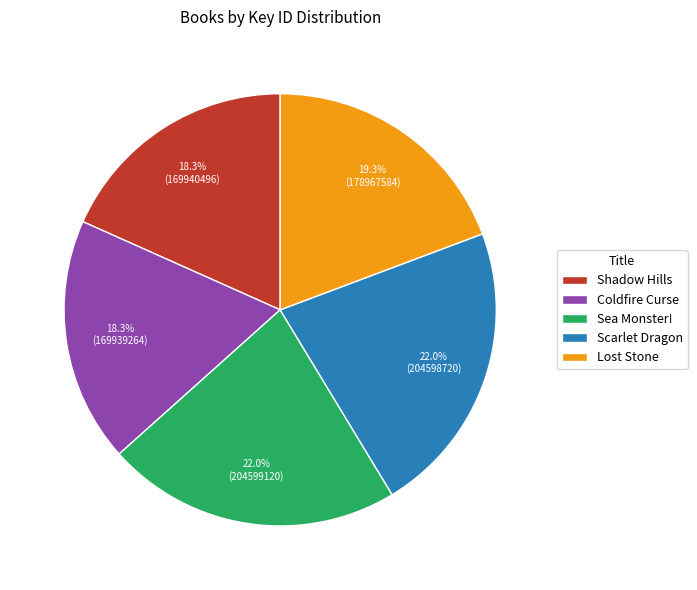

What portion of the pie excludes Scarlet Dragon?

78.0%